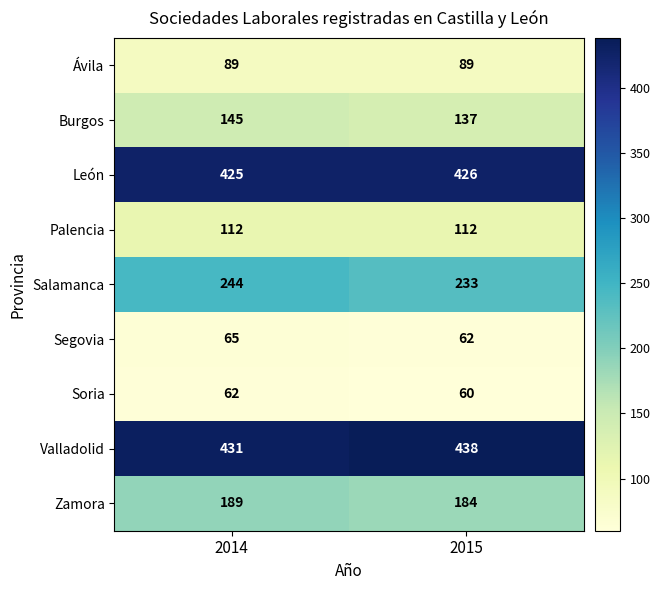

List the series in order of their peak value, highest first.

Valladolid, León, Salamanca, Zamora, Burgos, Palencia, Ávila, Segovia, Soria